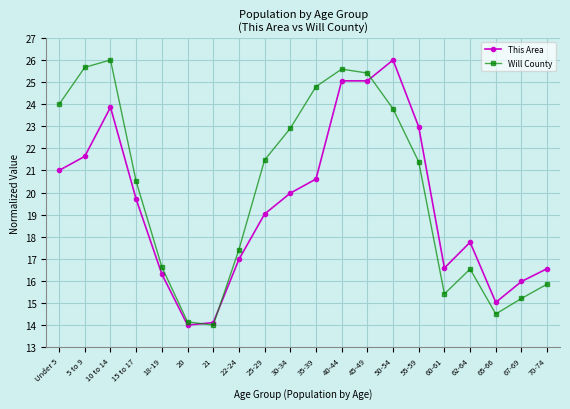

What is the highest value of the Will County series?

26.0